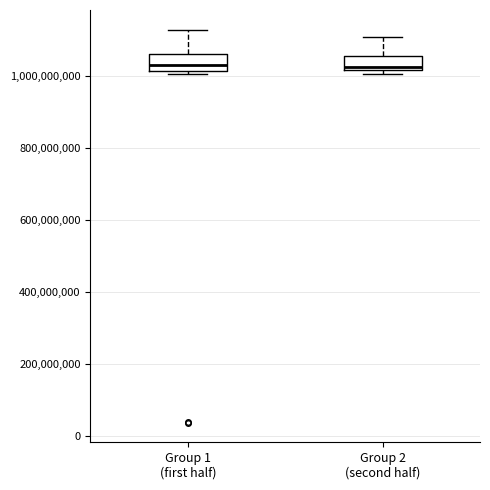

Reading left to right, transcribe this box plot: for each box, give where its median line is, the range the box spans, and where its two whiskers end, as read against the y-axis. The values are not printed on the chart, so give them approximately, as read against the axis.

Group 1 (first half): median 1040000000, box 1020000000 to 1060000000, whiskers 1000000000 to 1120000000
Group 2 (second half): median 1020000000 (just above the box's lower edge), box 1020000000 to 1060000000, whiskers 1000000000 to 1100000000